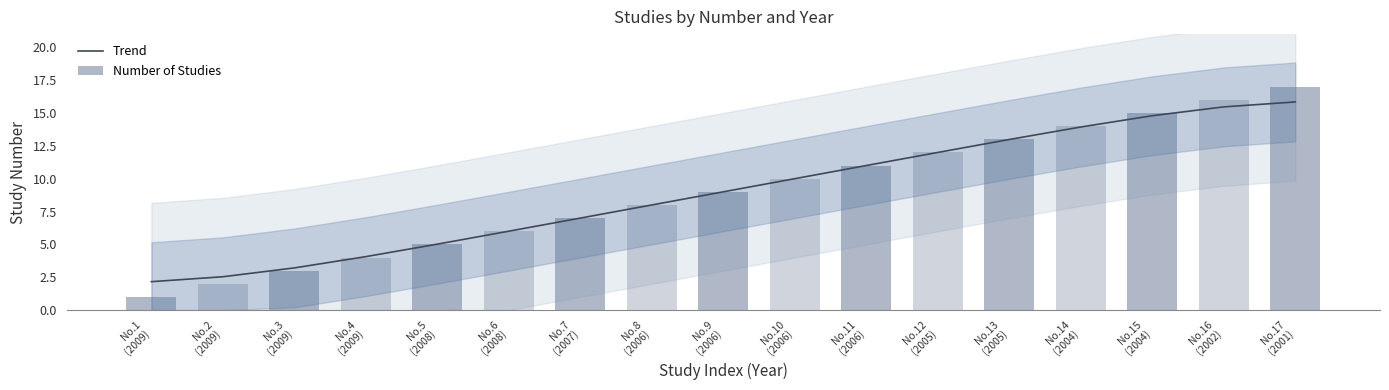

How many data points in Number of Studies are less than 9?

8